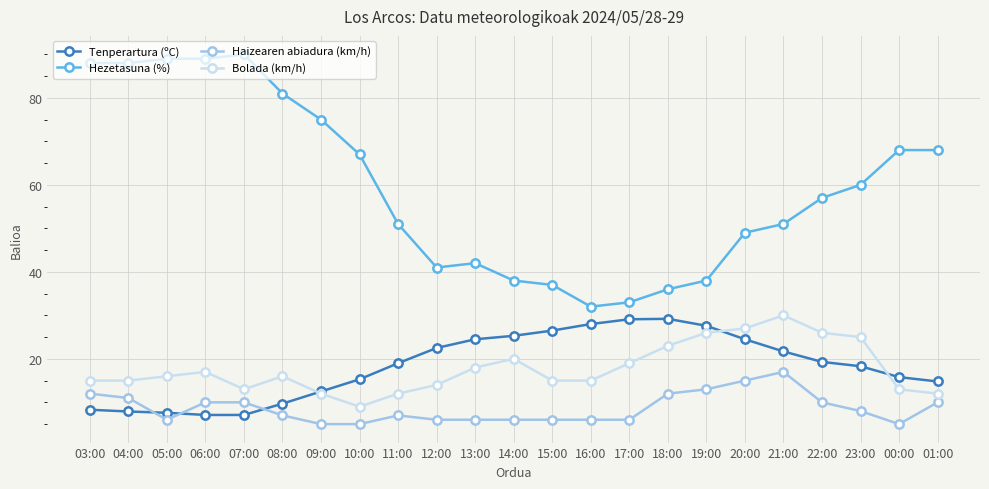

What is the difference between the highest and lowest values at 21:00?

34.0